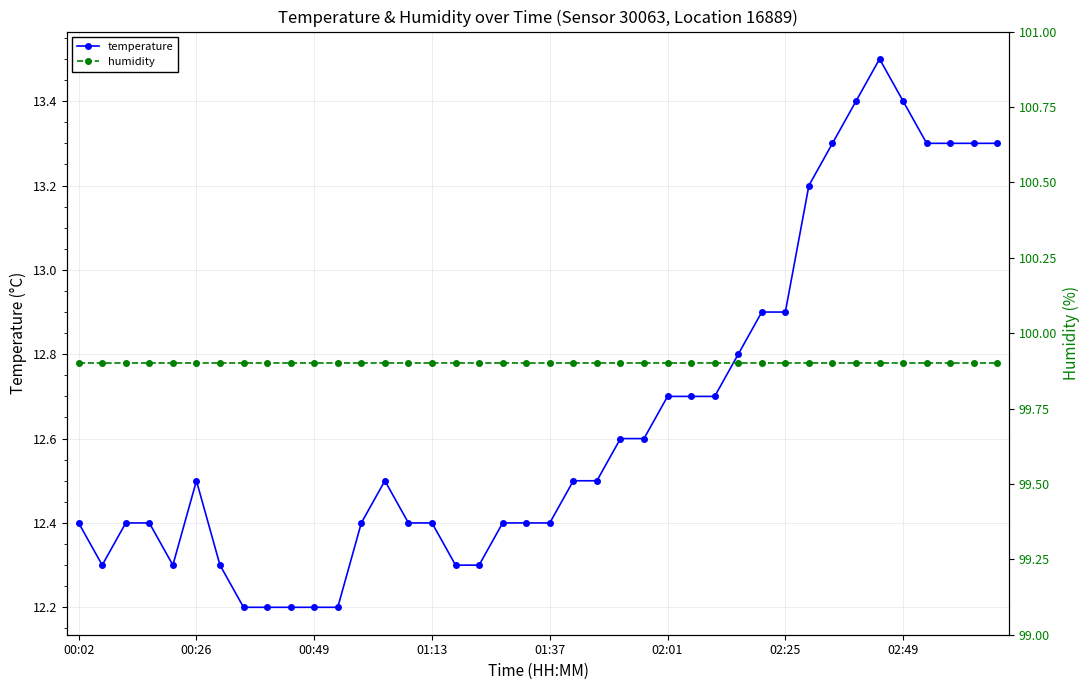

List the series in order of their overall mean, lowest first.

temperature, humidity